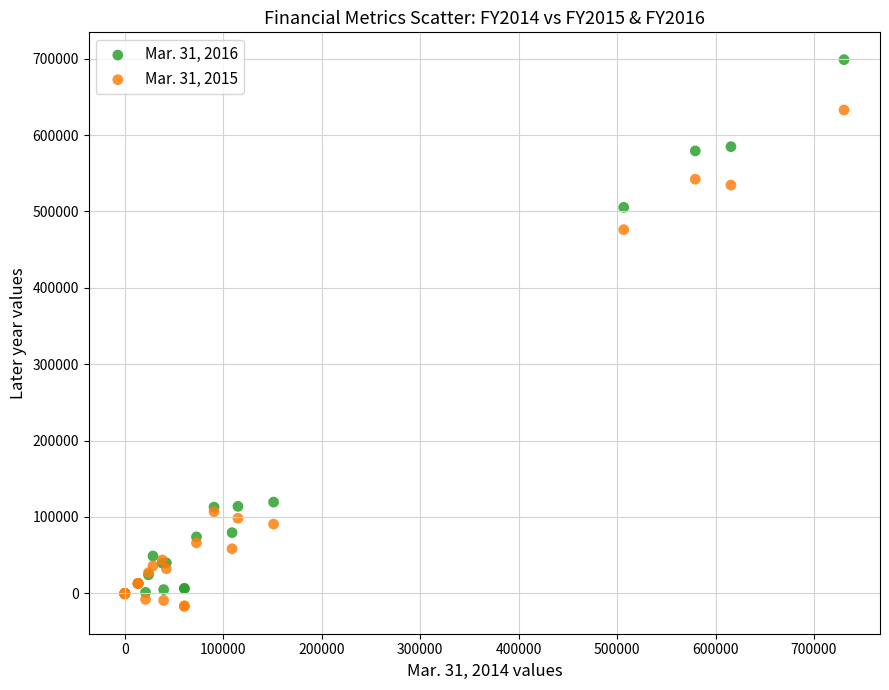

What are all the series names shown in the legend?

Mar. 31, 2016, Mar. 31, 2015